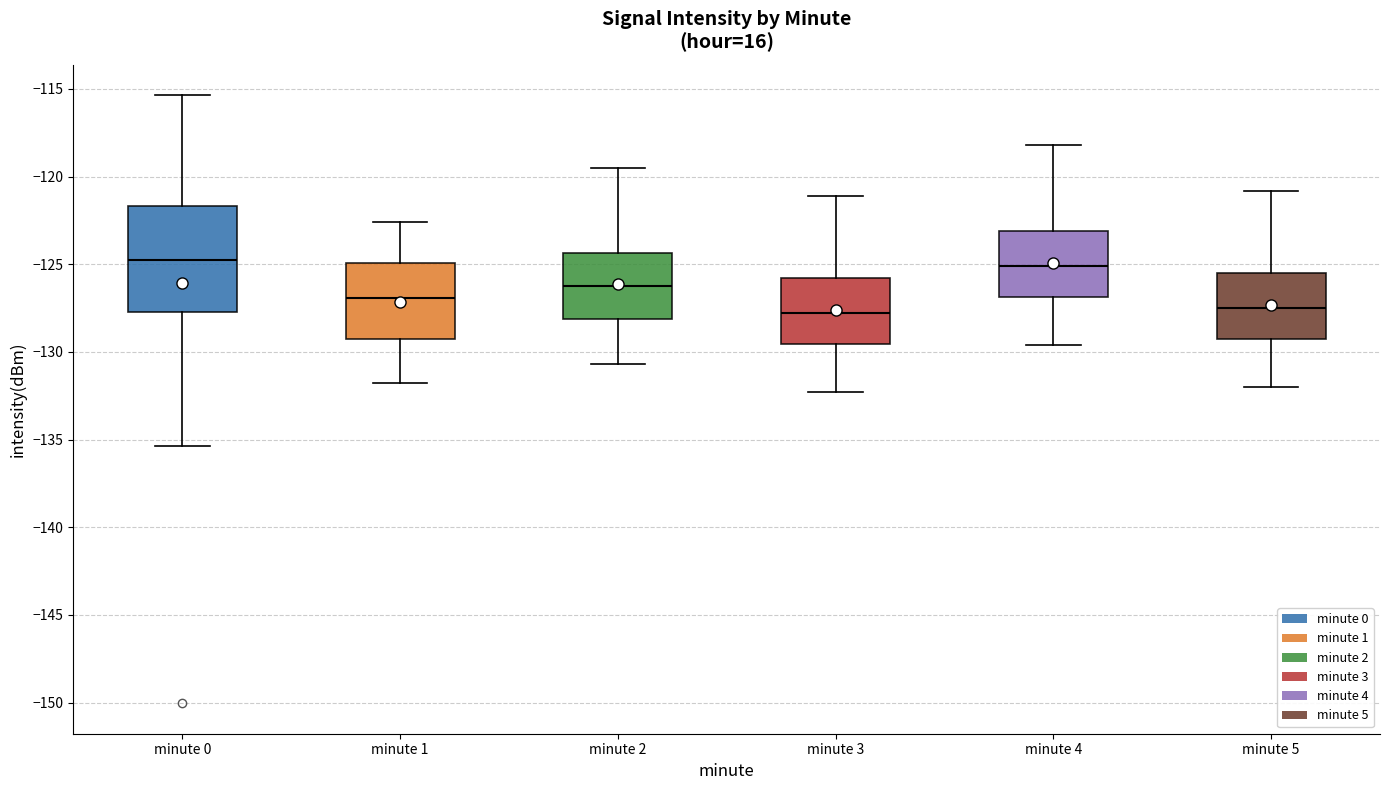

Reading left to right, transcribe this box plot: for each box, give where its median line is, the range the box spans, and where its two whiskers end, as read against the y-axis. The values are not printed on the chart, so give them approximately, as read against the axis.

minute 0: median -125.0, box -127.5 to -121.5, whiskers -135.5 to -115.5
minute 1: median -127.0, box -129.5 to -125.0, whiskers -132.0 to -122.5
minute 2: median -126.0, box -128.0 to -124.5, whiskers -130.5 to -119.5
minute 3: median -128.0, box -129.5 to -126.0, whiskers -132.5 to -121.0
minute 4: median -125.0, box -127.0 to -123.0, whiskers -129.5 to -118.0
minute 5: median -127.5, box -129.0 to -125.5, whiskers -132.0 to -121.0